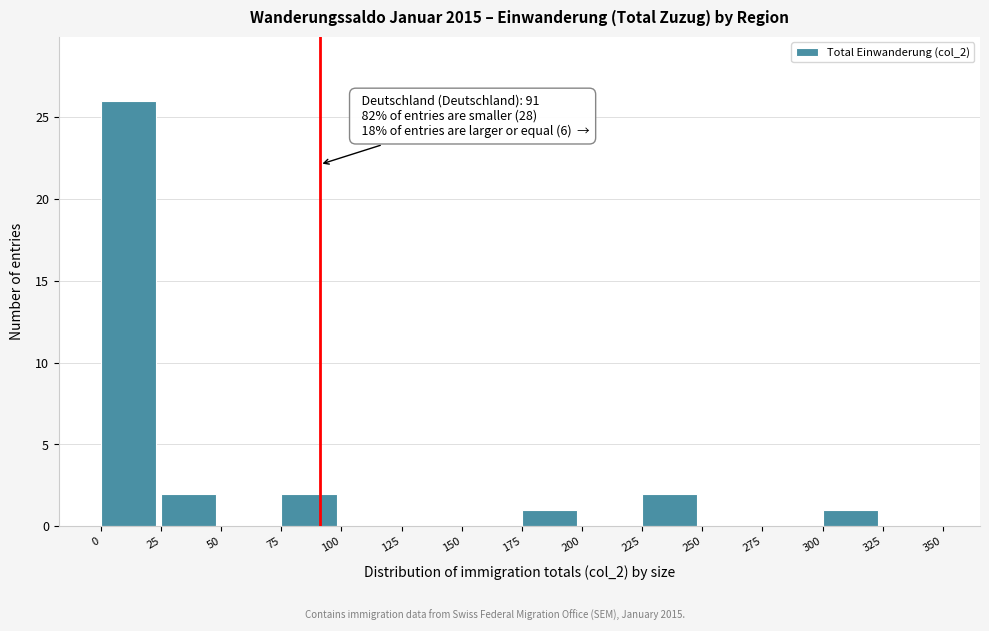

Over which range of the x-axis is the bar tallest?

0 to 25